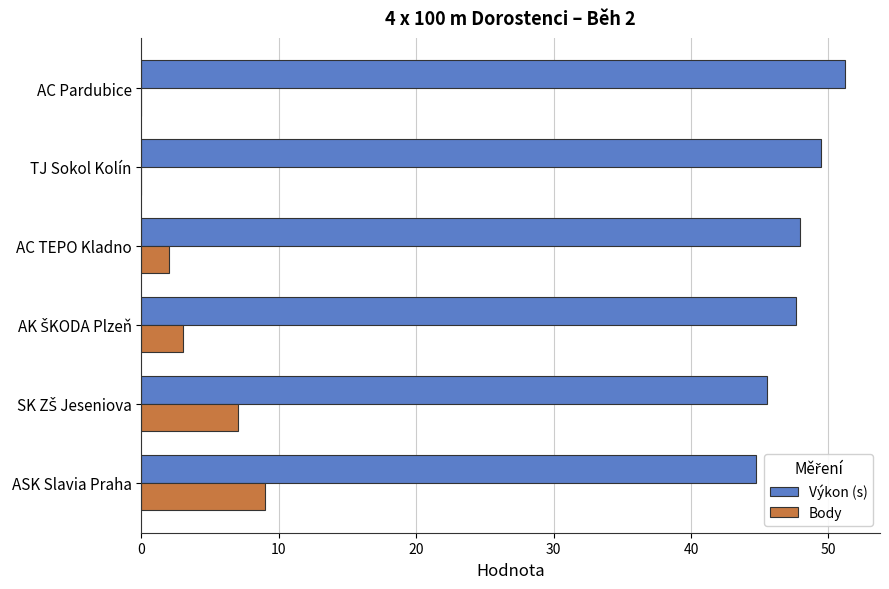

Is the value of Výkon (s) at AC TEPO Kladno greater than the value of Body at ASK Slavia Praha?

Yes